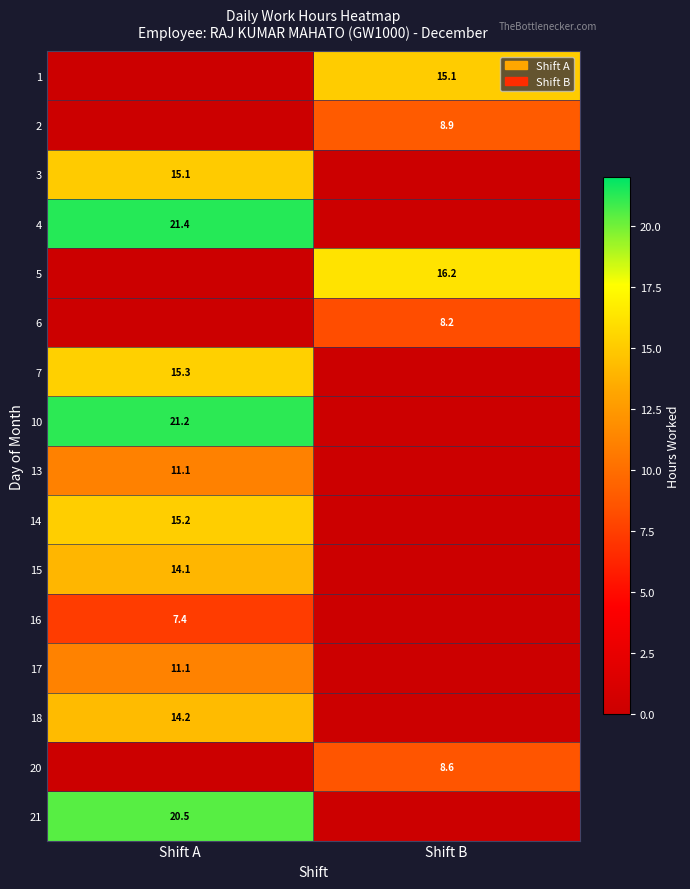

Is it true that 16 equals 7.4 at Shift A?

True